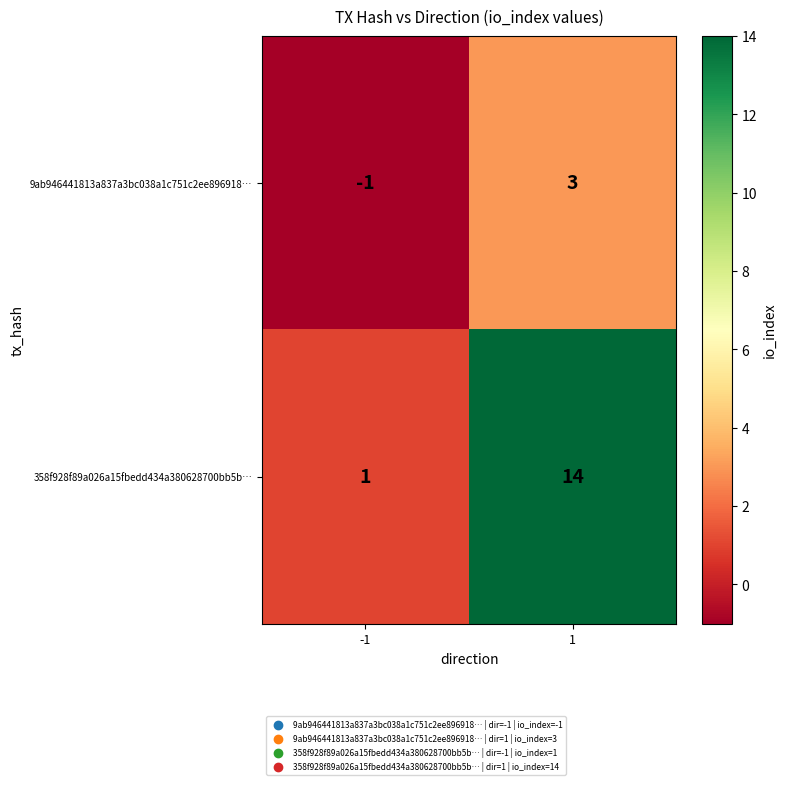

Is the value of 9ab946441813a837a3bc038a1c751c2ee896918… at 1 greater than the value of 358f928f89a026a15fbedd434a380628700bb5b… at -1?

Yes